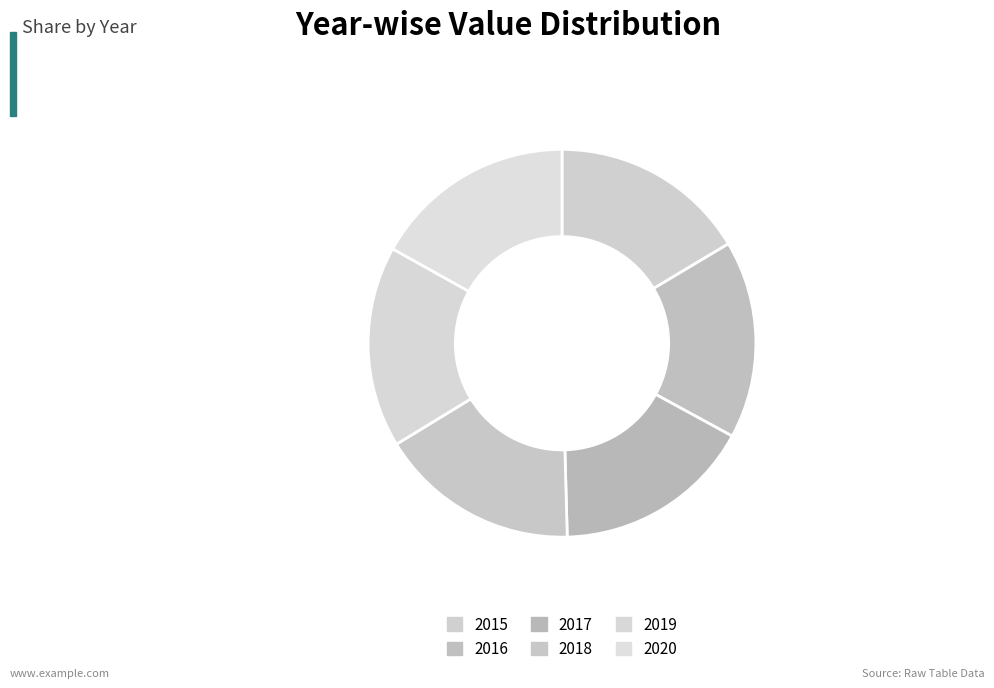

What is the smallest slice in the pie chart?

2015